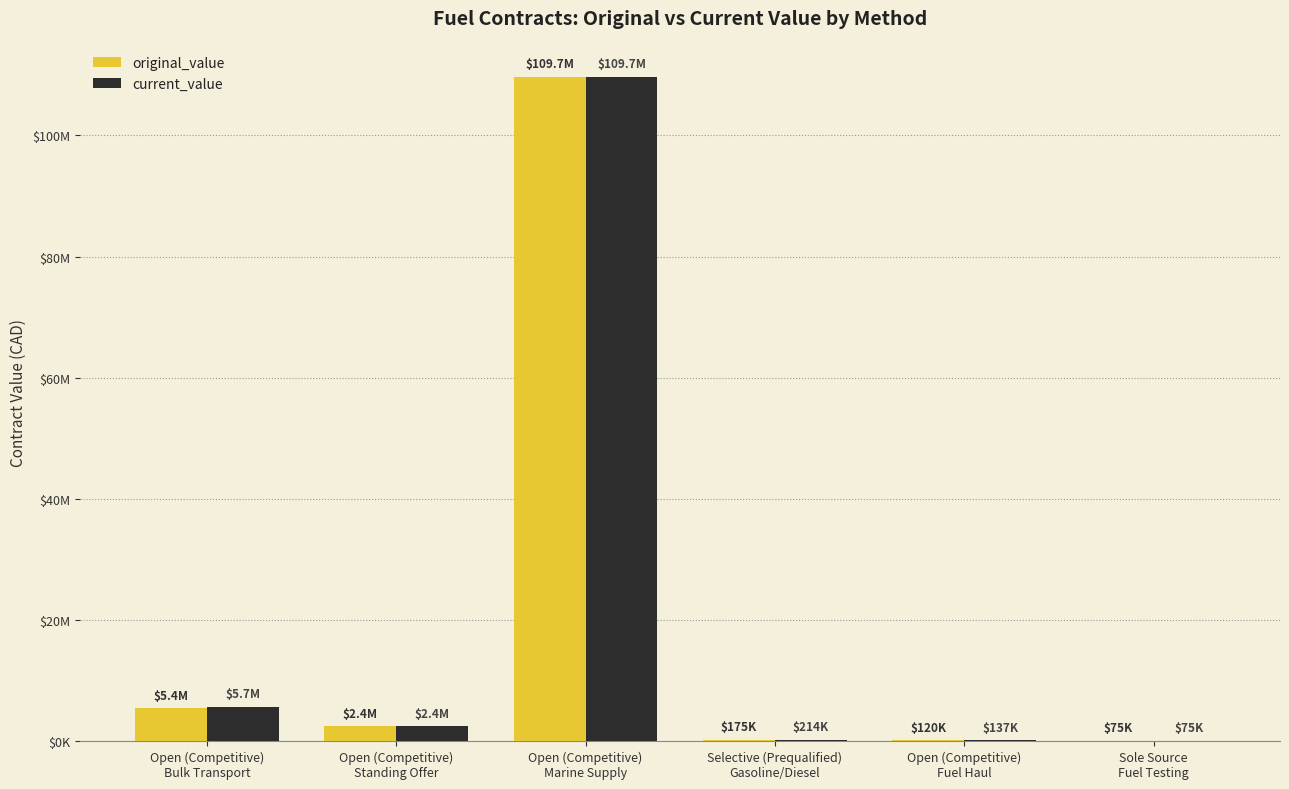

What position from the left is Open (Competitive)
Fuel Haul?

5